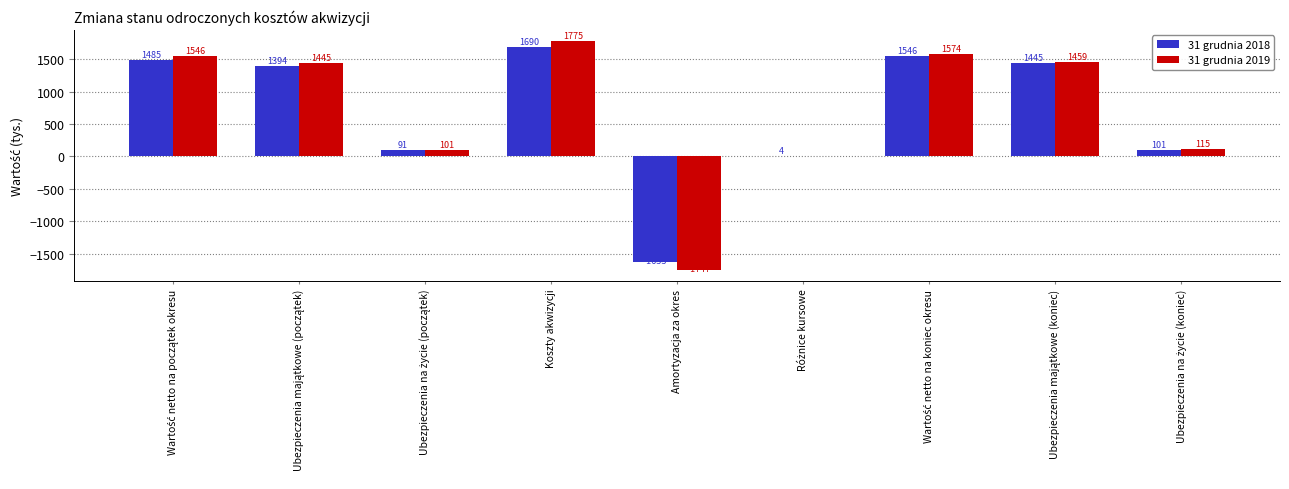

At which category is the sum across all series the highest?

Koszty akwizycji